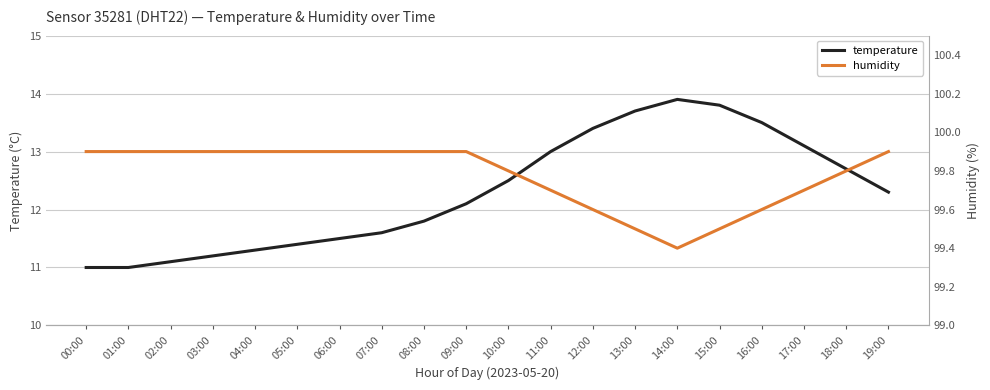

List the labels in order of humidity value, smallest first.

14:00, 13:00, 15:00, 12:00, 16:00, 11:00, 17:00, 10:00, 18:00, 00:00, 01:00, 02:00, 03:00, 04:00, 05:00, 06:00, 07:00, 08:00, 09:00, 19:00